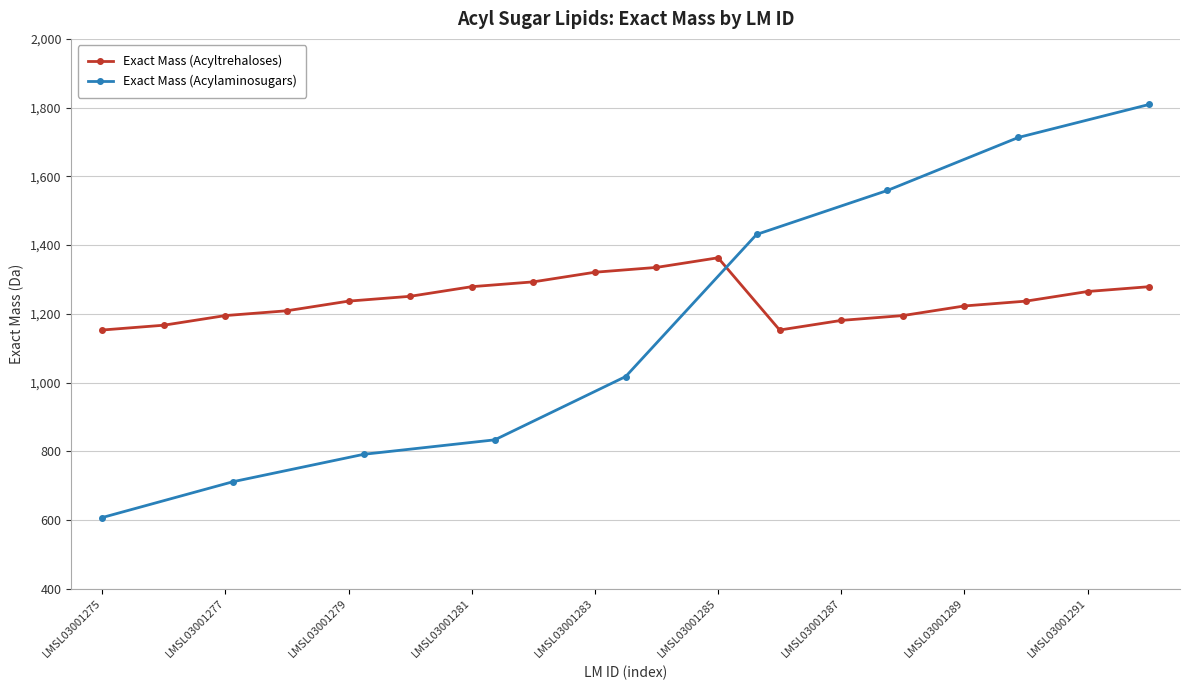

Count the number of values greater than 1236.

10